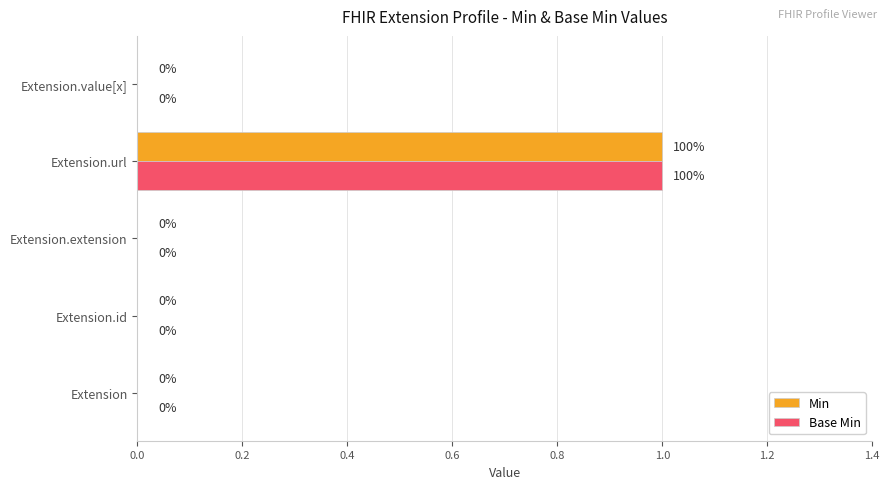

Is it true that Min equals 0 at Extension.value[x]?

True